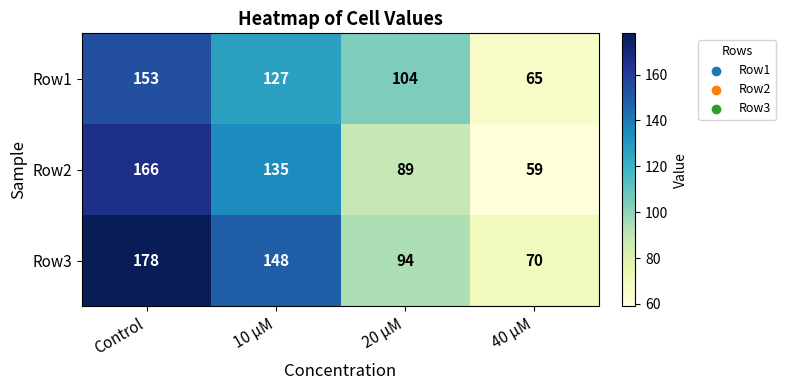

True or false: Row2 has a value of 221 at Control.

False